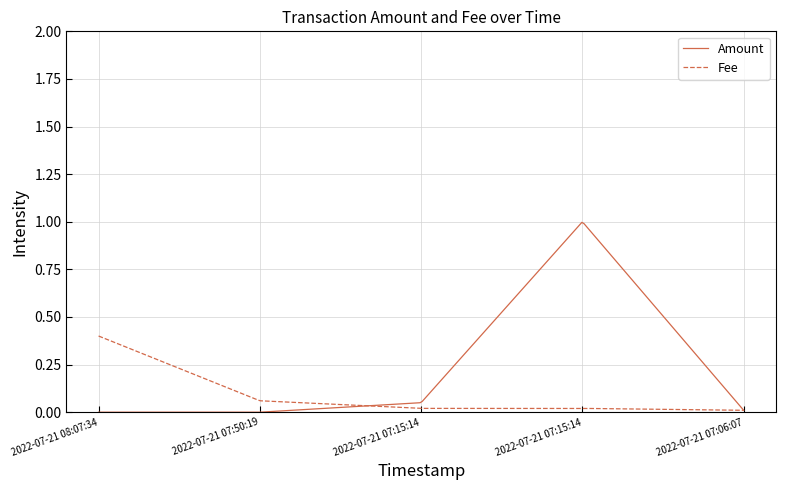

At how many categories does at least one series exceed 0?

300